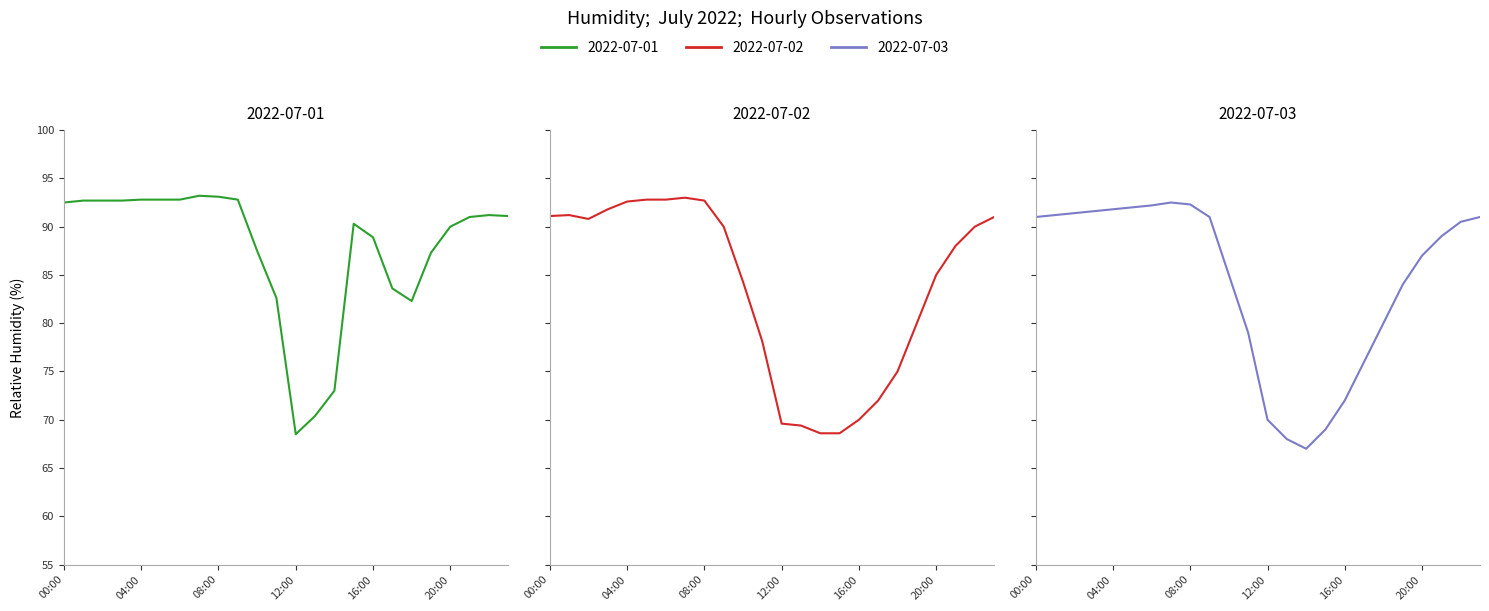

At which label does 2022-07-03 reach its peak?

07:00